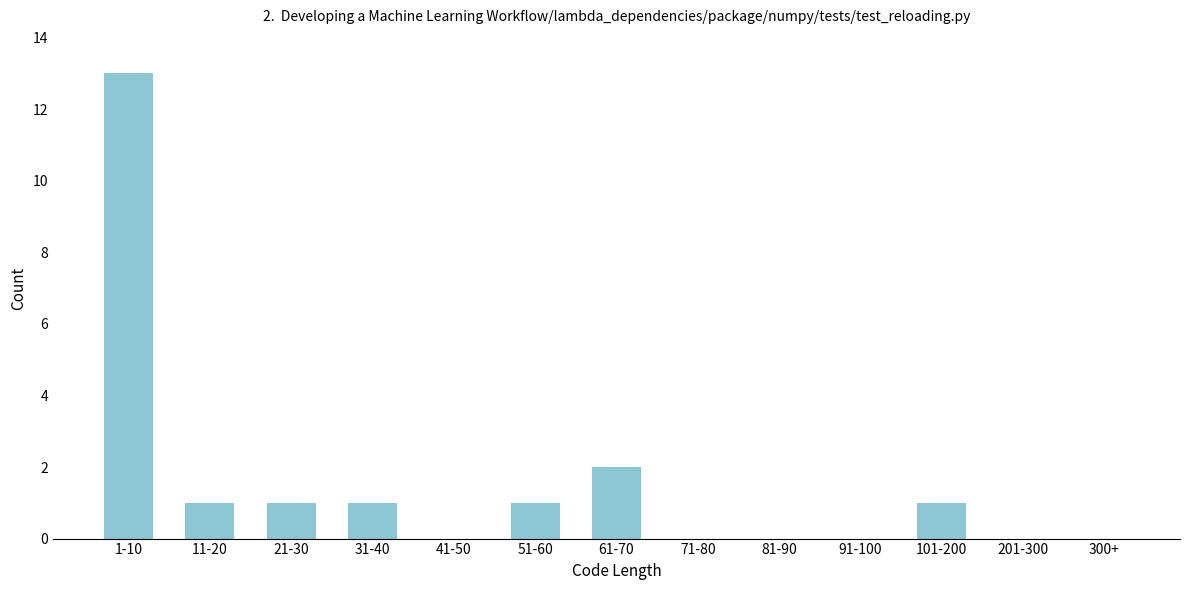

Reading left to right, list all the values displayed in this chart.

1-10=13	11-20=1	21-30=1	31-40=1	41-50=0	51-60=1	61-70=2	71-80=0	81-90=0	91-100=0	101-200=1	201-300=0	300+=0